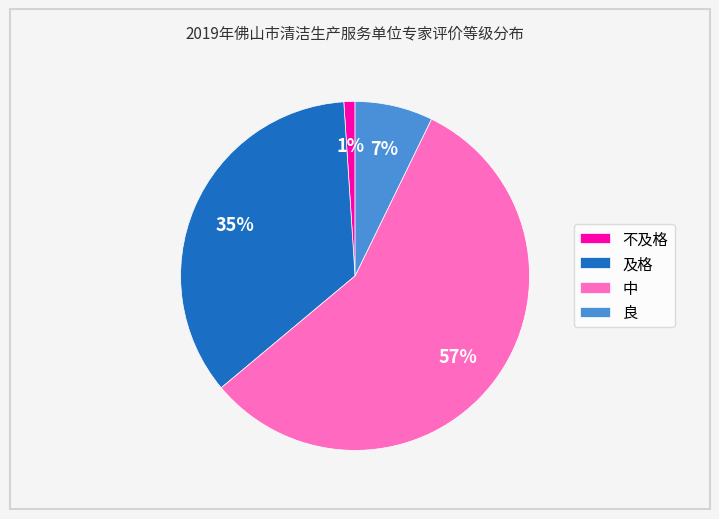

Is the sum of 不及格 and 中 greater than half?

Yes